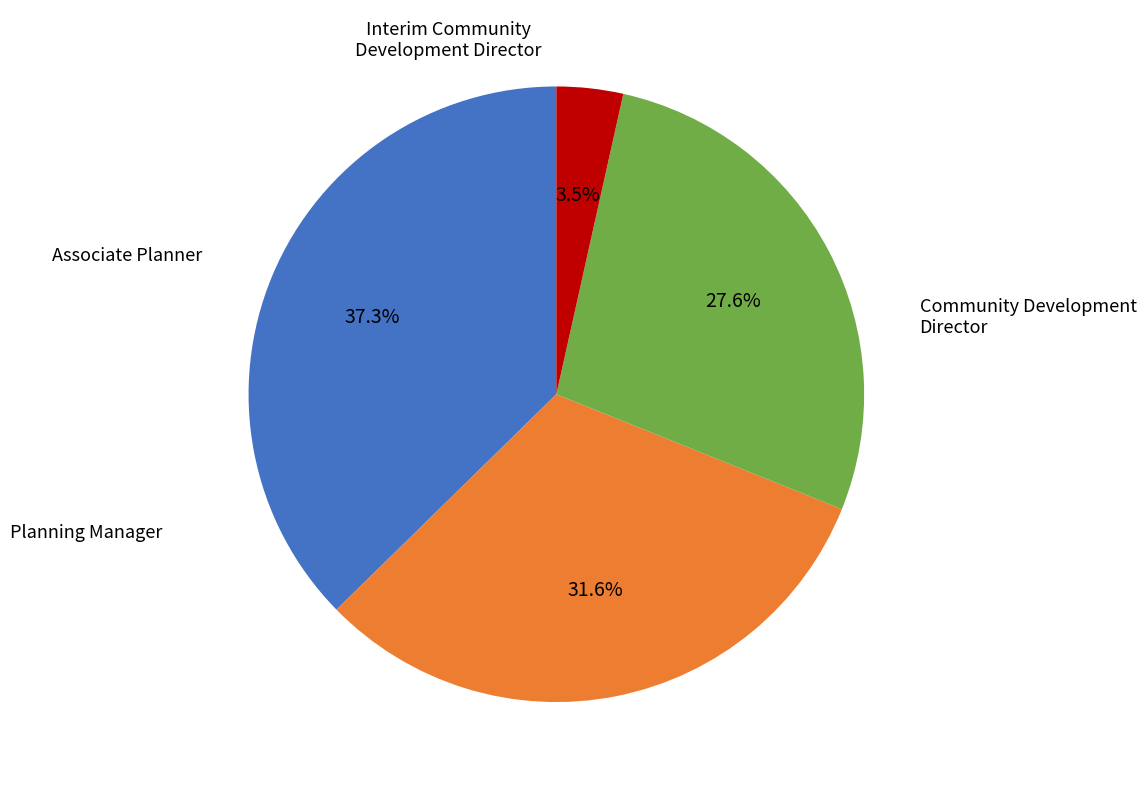

Is there any slice that represents more than half of the pie?

No